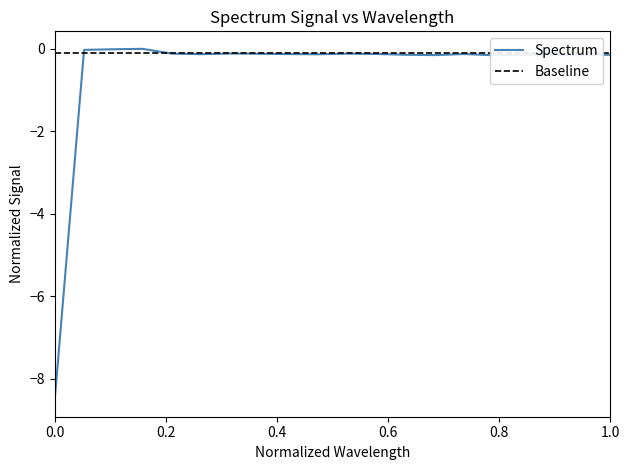

What is the minimum value for Baseline?

-0.1